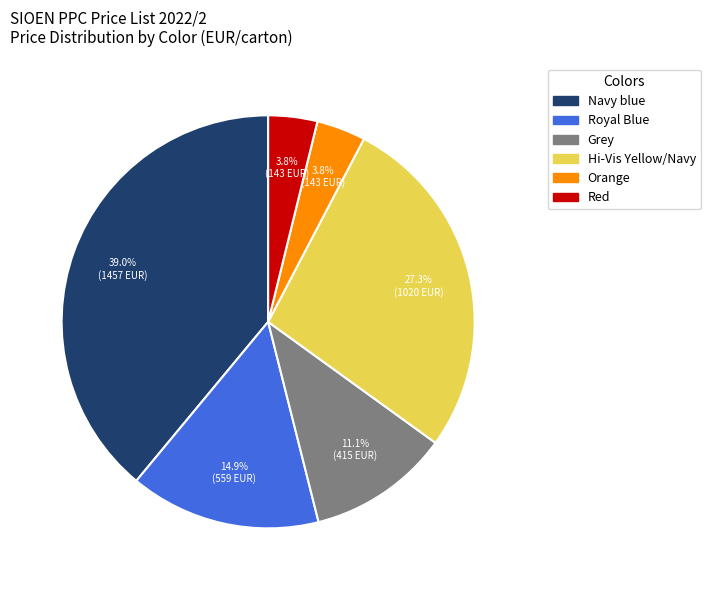

Between Royal Blue and Grey, which is larger?

Royal Blue